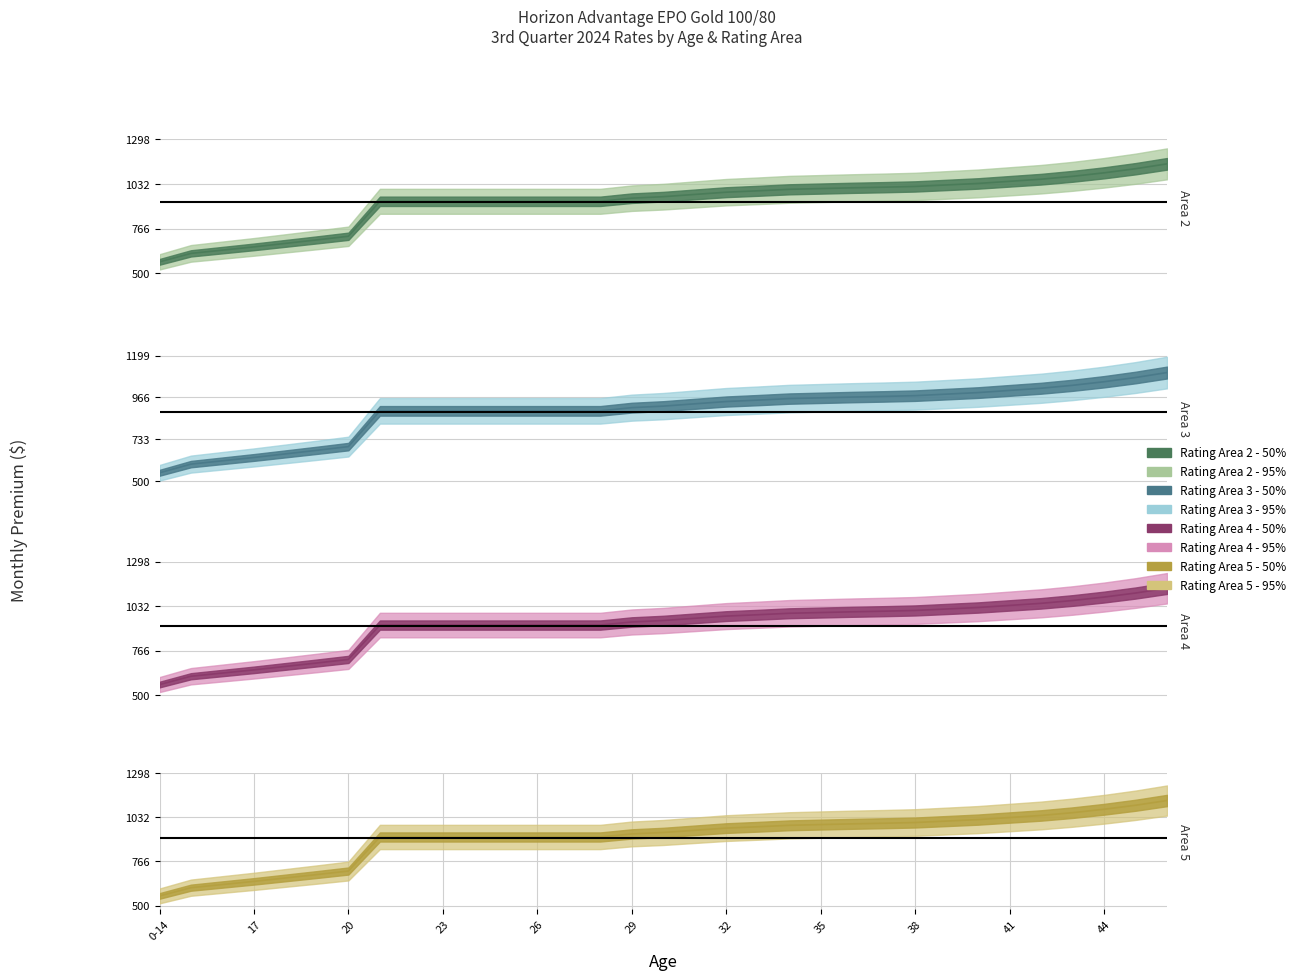

Rank the categories by Rating Area 2 value from lowest to highest.

0-14, 15, 16, 17, 18, 19, 20, 21, 22, 23, 24, 25, 26, 27, 28, 29, 30, 31, 32, 33, 34, 35, 36, 37, 38, 39, 40, 41, 42, 43, 44, 45, 46